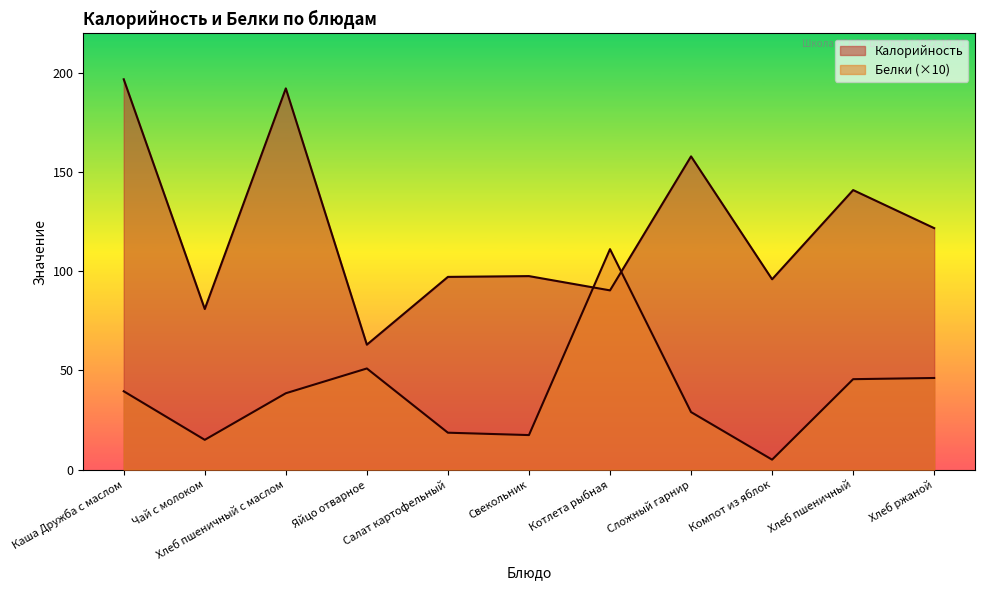

What is the smallest value displayed?

5.0